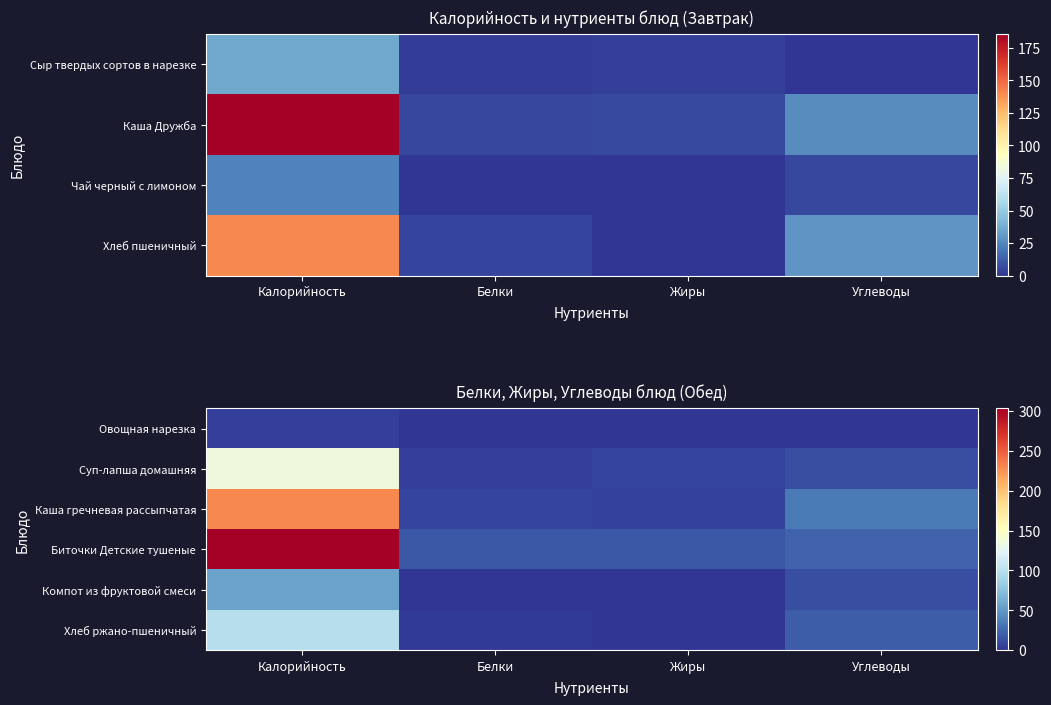

At which label is Биточки Детские тушеные closest to 160?

Углеводы